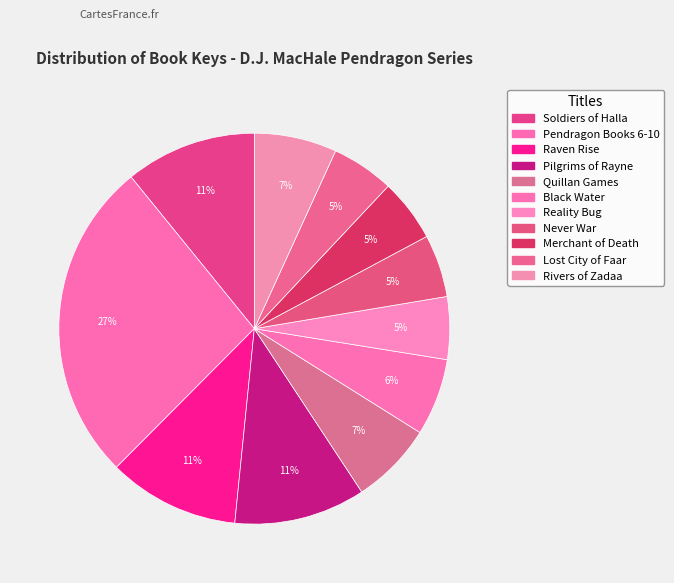

Is it true that Rivers of Zadaa is 7% of the pie?

True